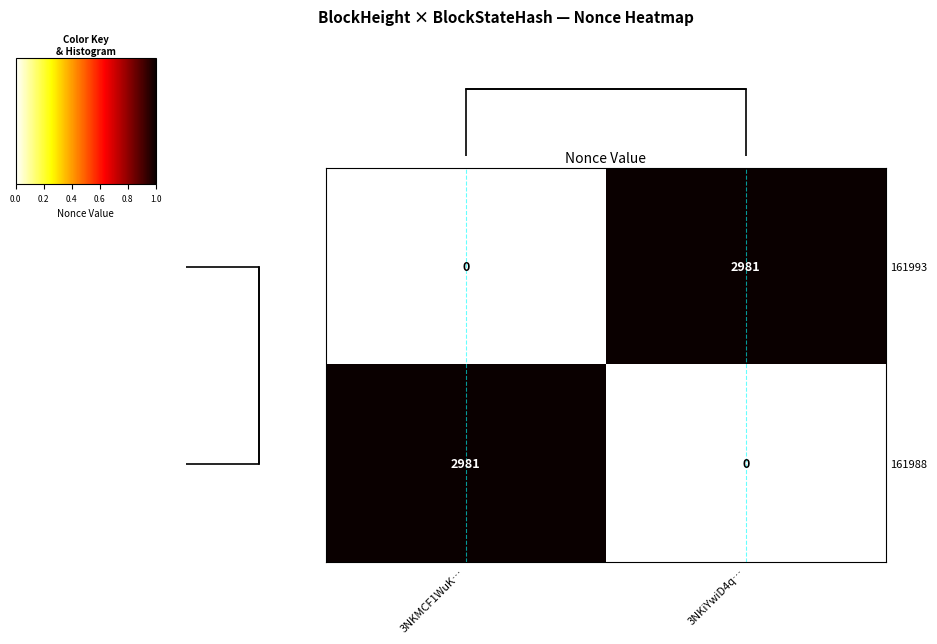

At which label does 161988 reach its minimum?

3NKiYwiD4q…